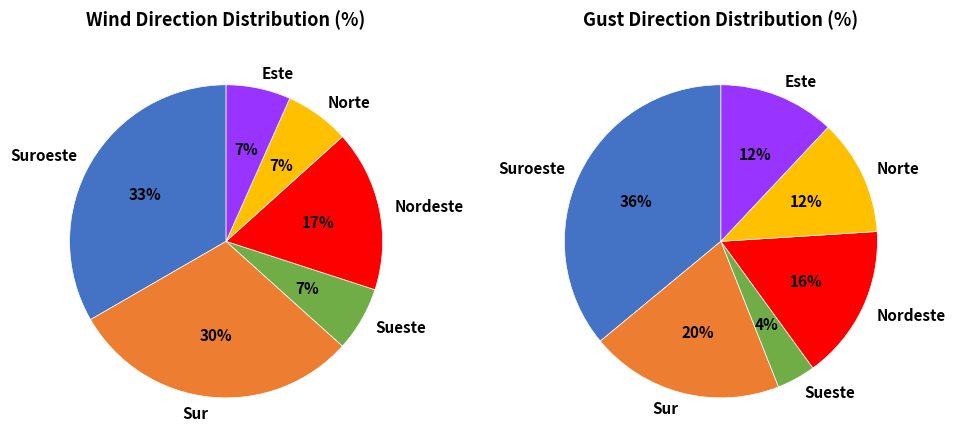

Count the number of slices in the pie.

6